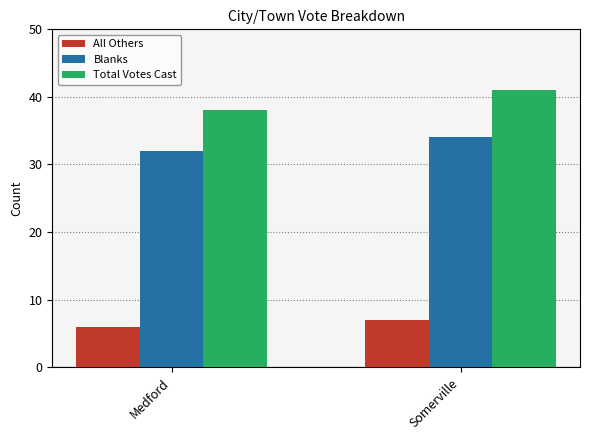

Rank the categories by All Others value from highest to lowest.

Somerville, Medford